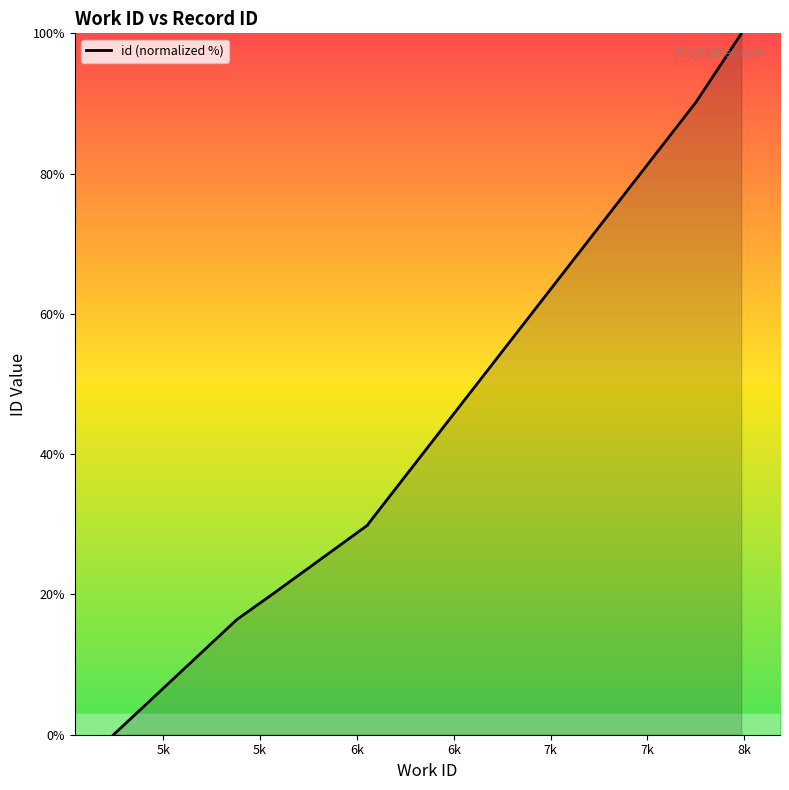

What is the label of the 2nd point from the right?

8k